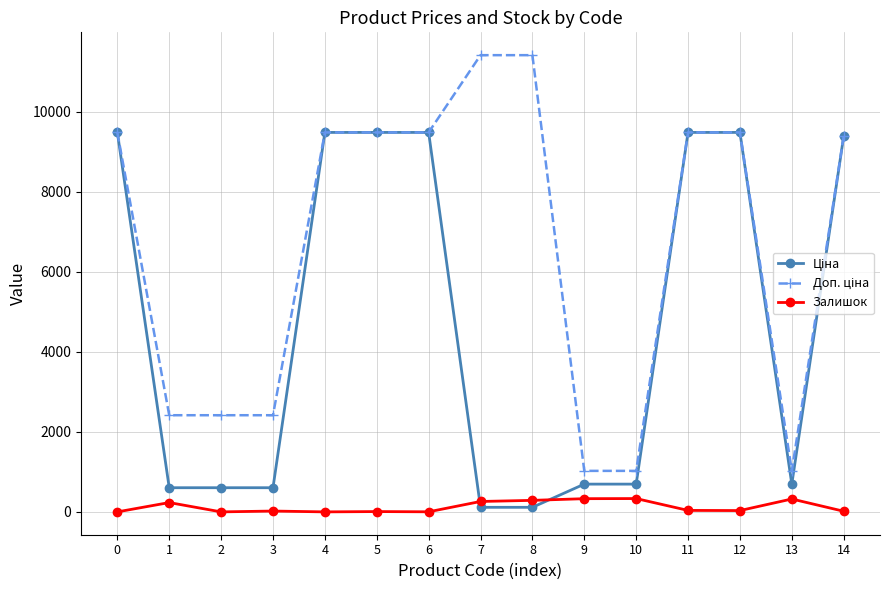

Does the chart display data point markers on the line(s)?

Yes